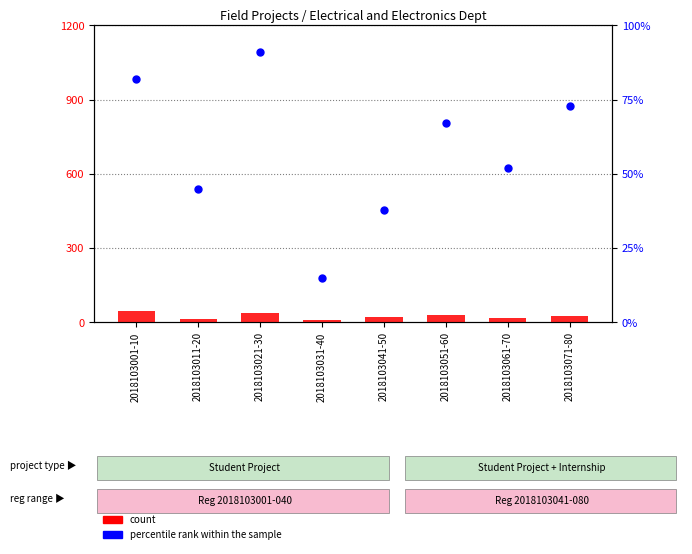

Which series has the largest Y range (max minus min)?

percentile rank within the sample